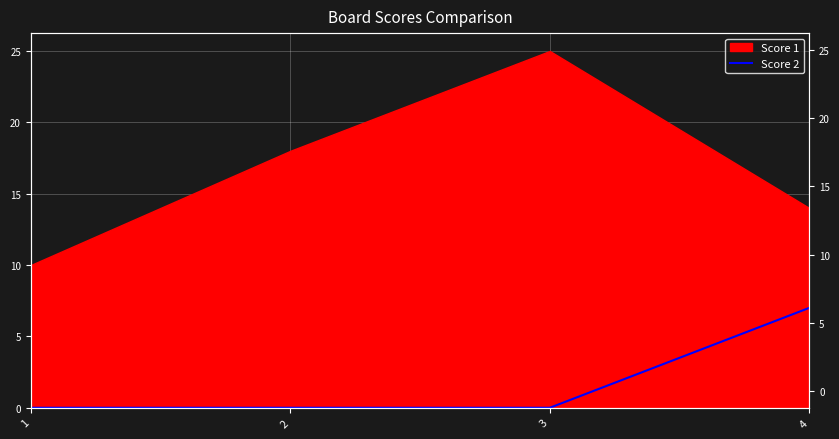

Which has a higher value, 4 or 1?

4